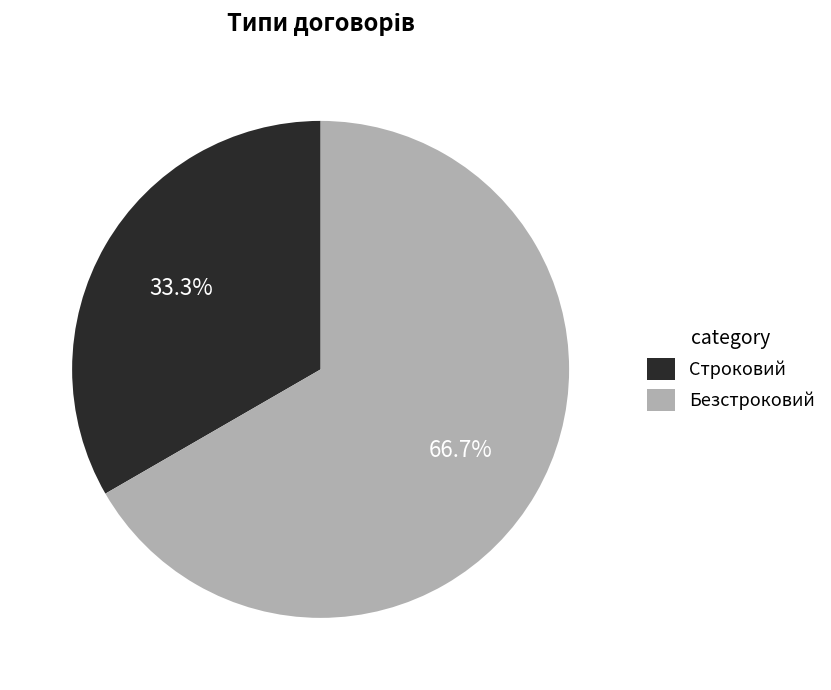

Rank the categories by value from lowest to highest.

Строковий, Безстроковий